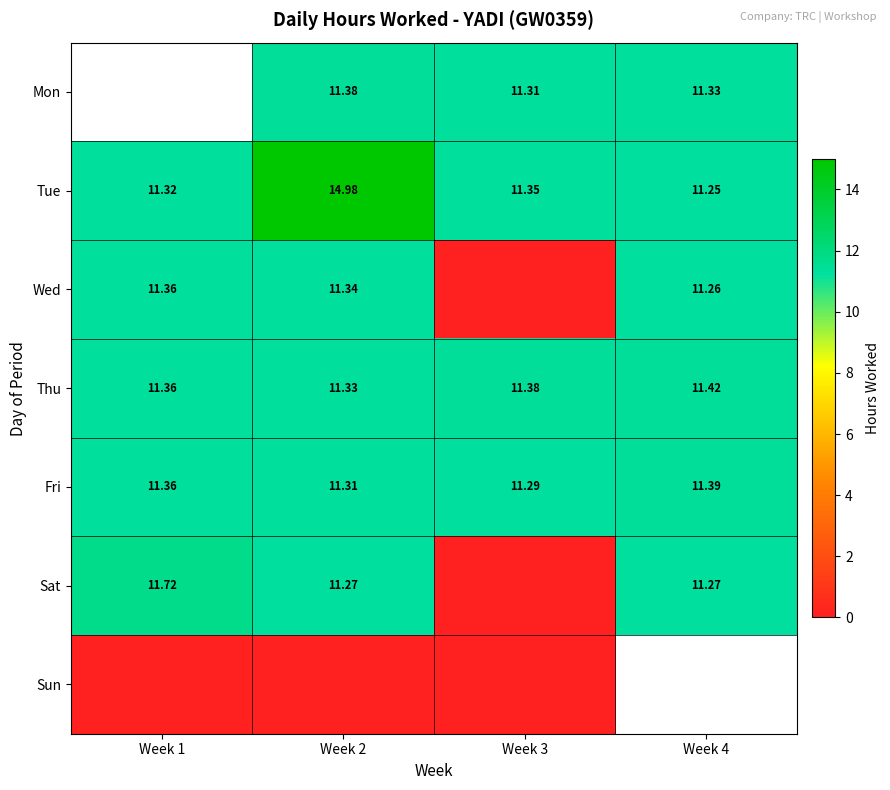

At which category is the sum across all series the highest?

Week 2